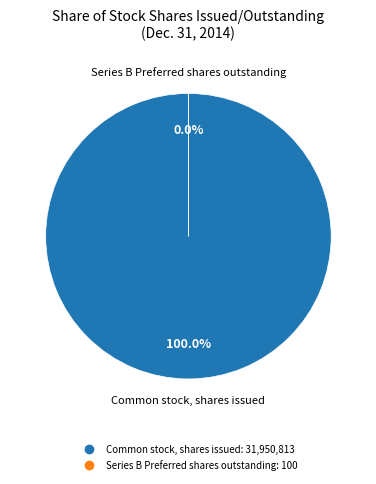

To the nearest percent, what percentage of the pie is Common stock, shares issued?

100%